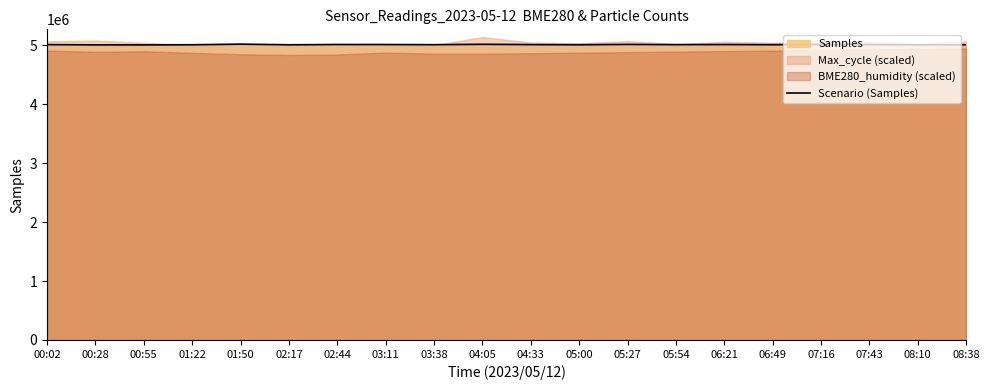

Where is the first local minimum?

00:55